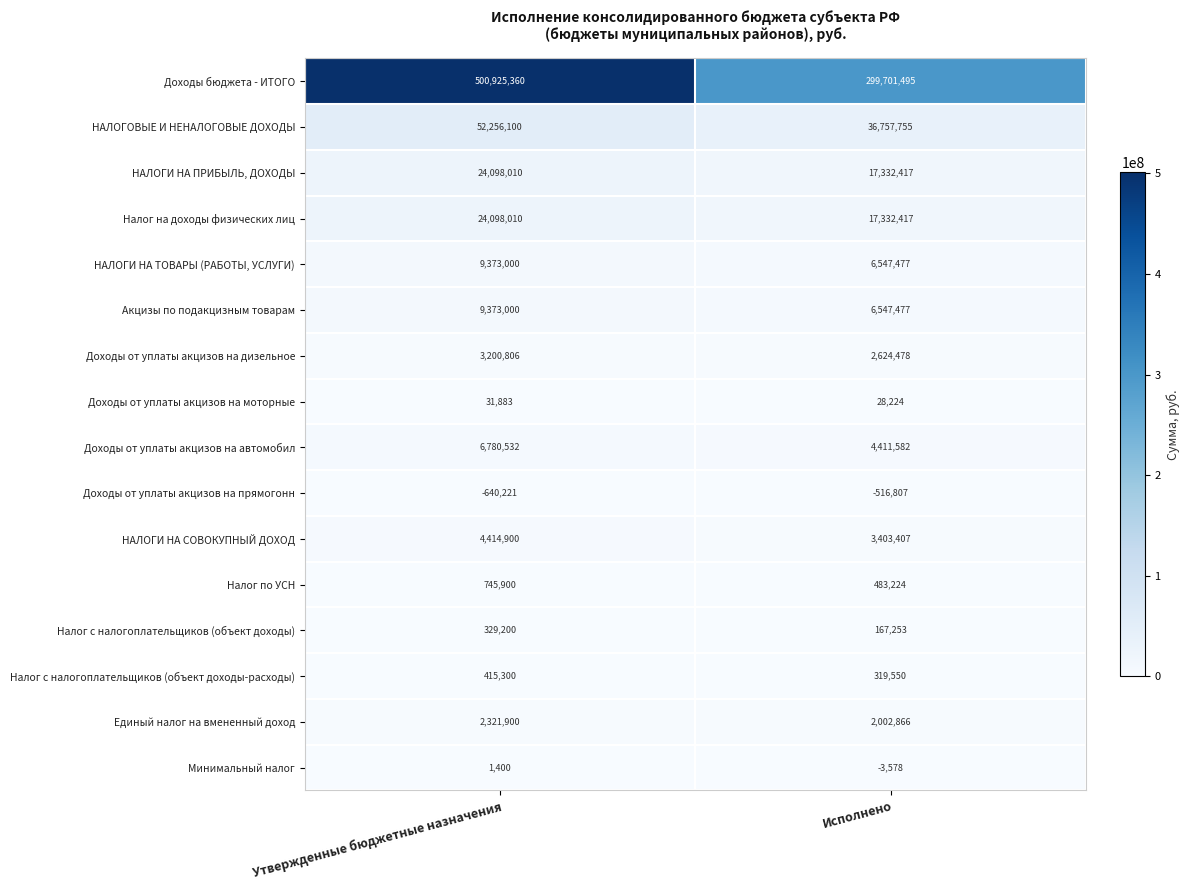

At which category does the chart reach its peak across all series?

Утвержденные бюджетные назначения